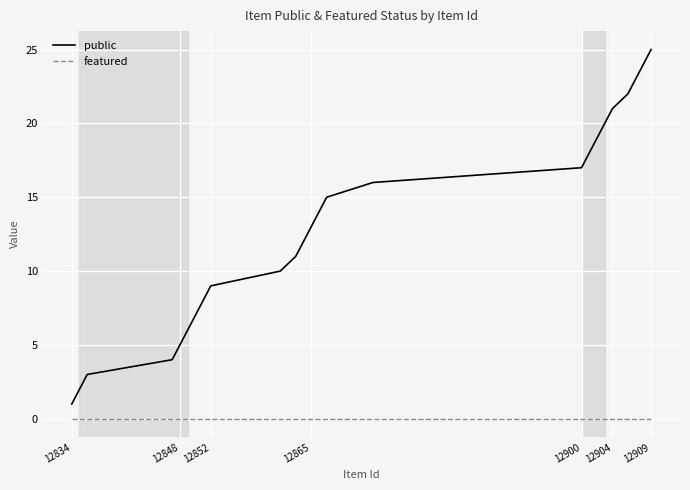

Which series has the largest total across all categories?

public